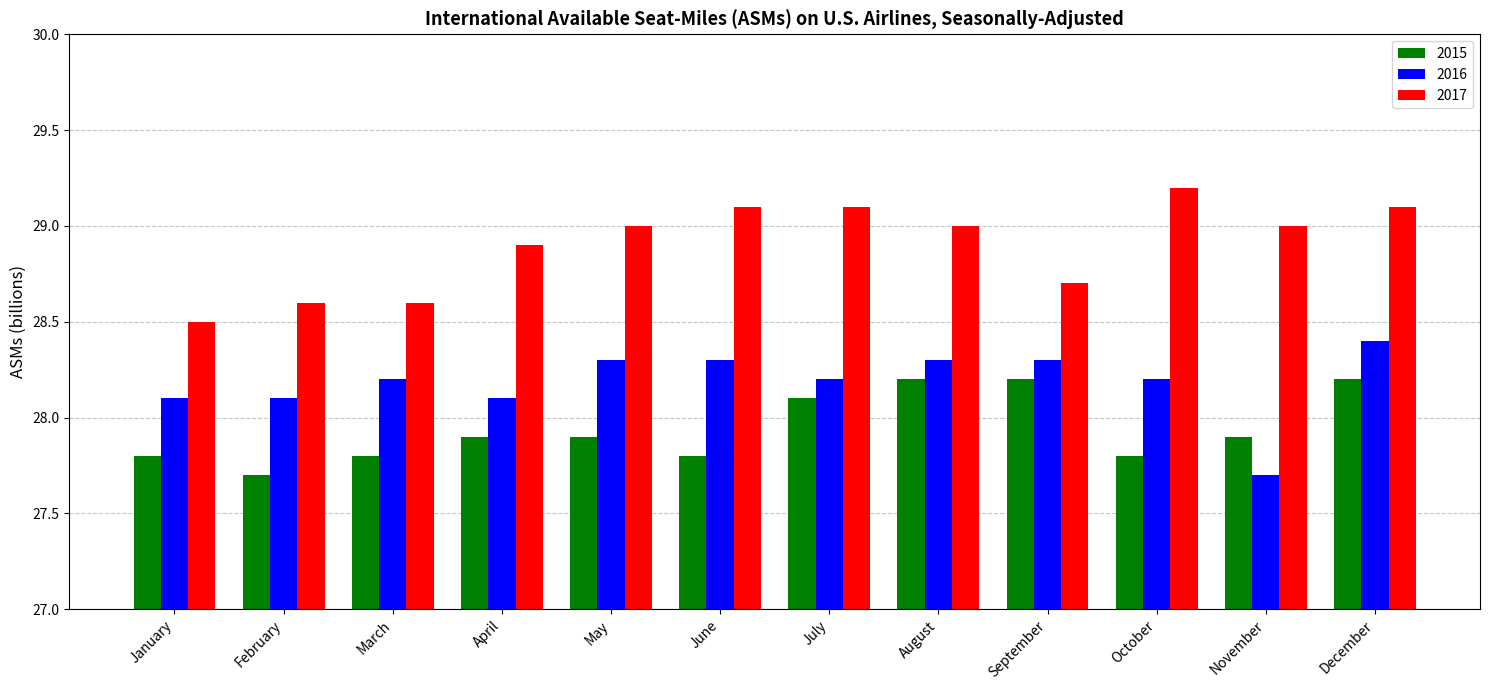

What are all the series names shown in the legend?

2015, 2016, 2017